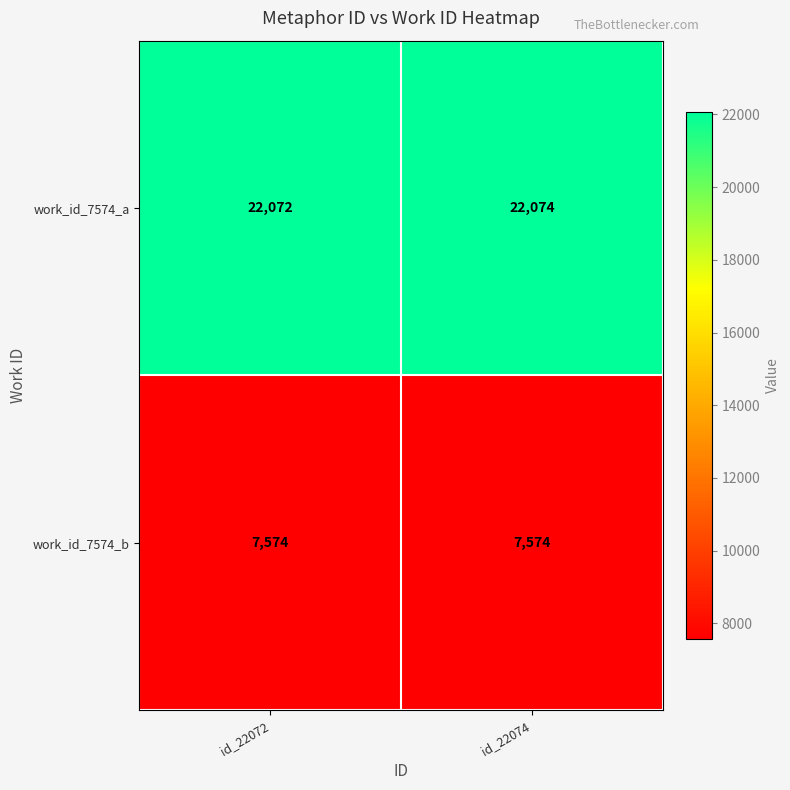

The value of work_id_7574_b at id_22072 is 12752. True or false?

False